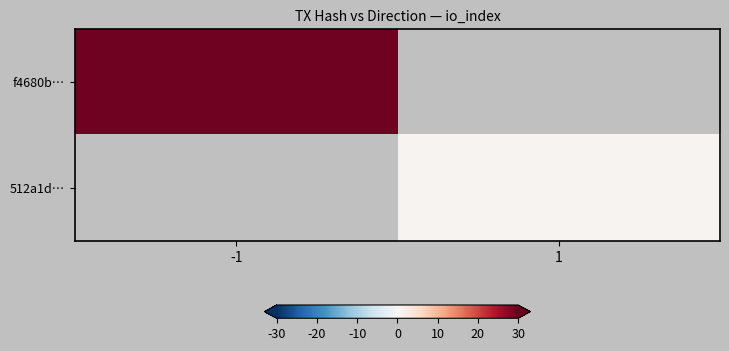

The 512a1d… series shows 35.0 at 1. True or false?

True